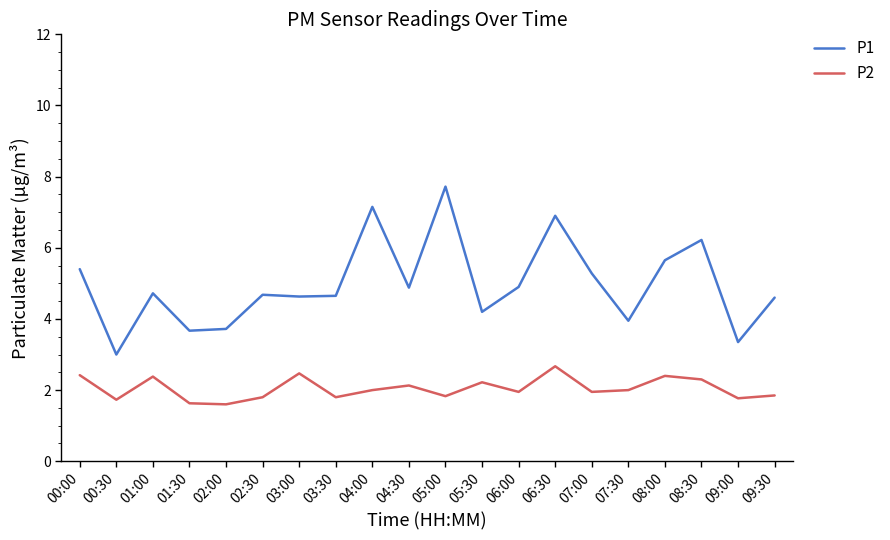

At which label does P2 first exceed 2?

00:00